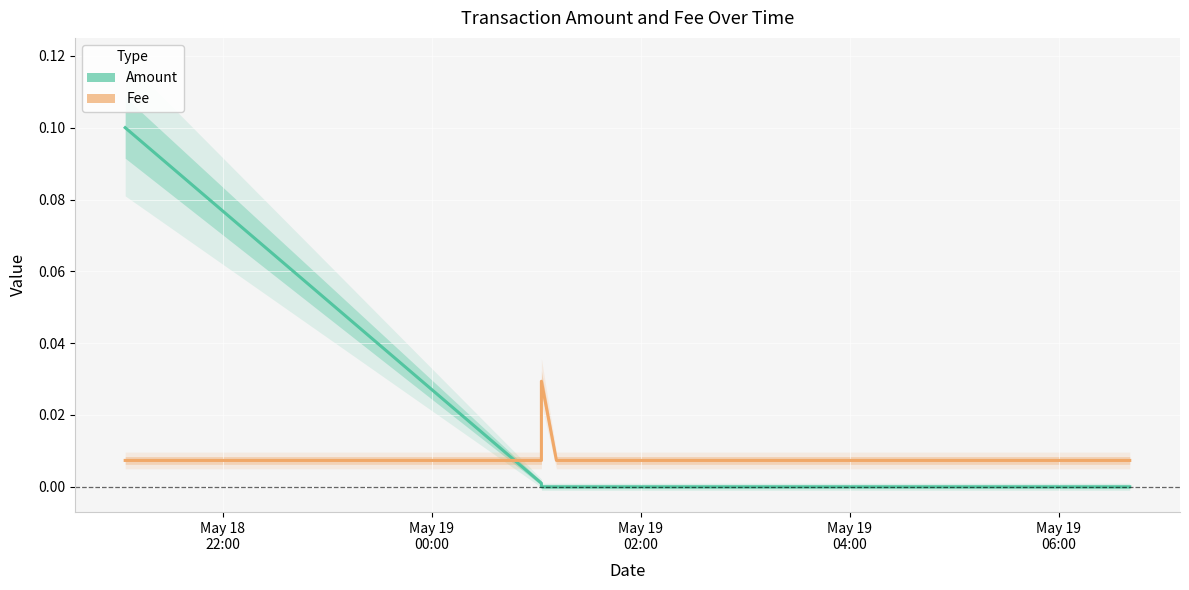

Reading left to right, extract all data points from this chart.

Amount: 0.1	0.0	0.0	0.0	0.0	0.0
Fee: 0.0	0.0	0.0	0.0	0.0	0.0